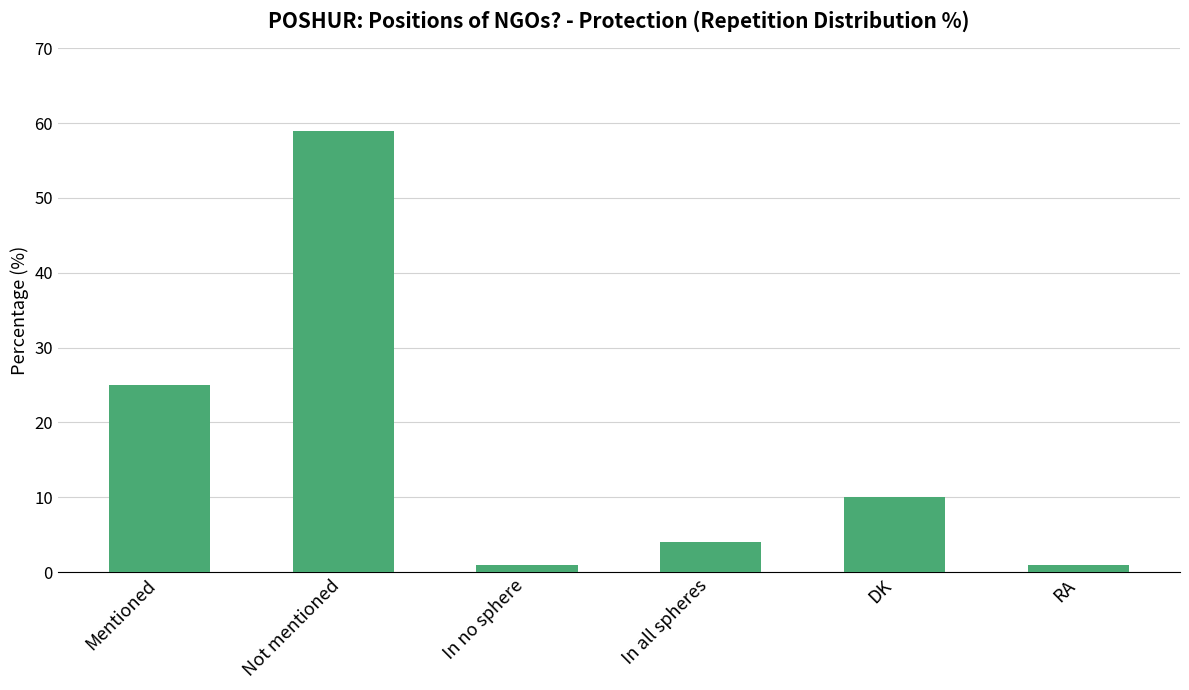

Where does the data first go above 10?

Mentioned